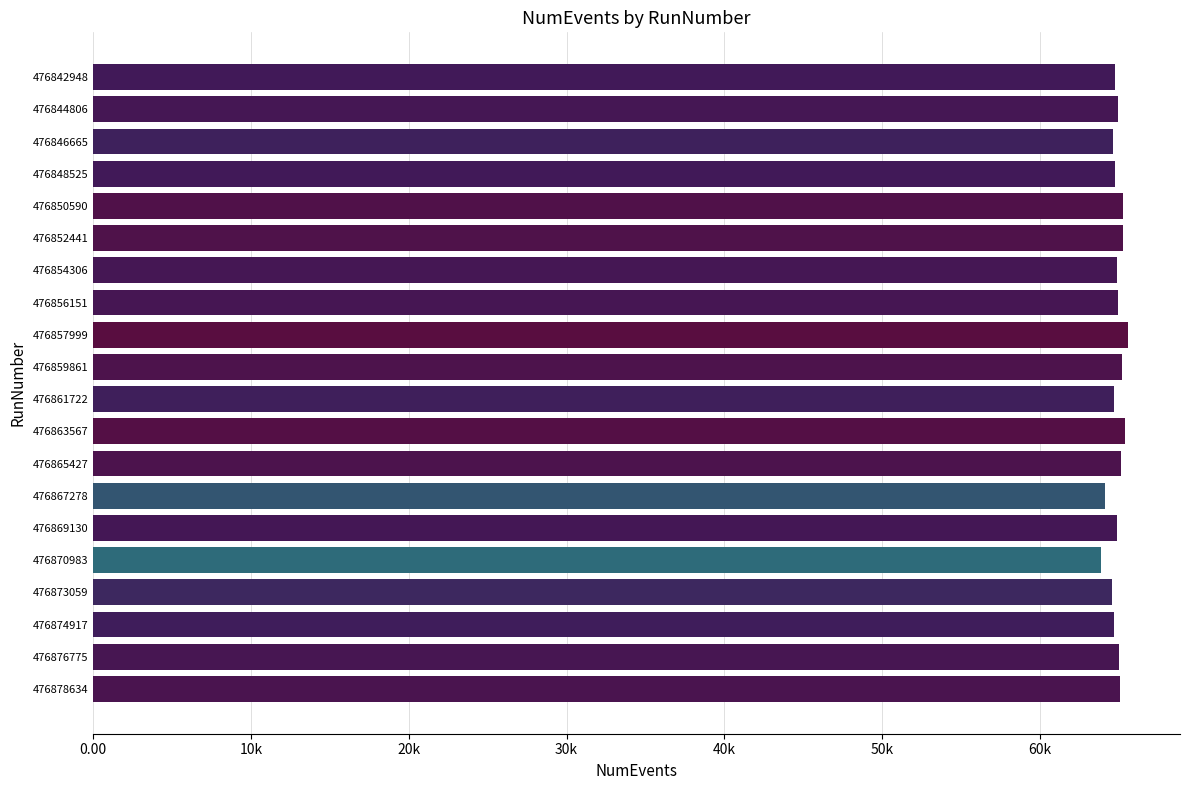

What is the difference between the second highest and second lowest values?

1312